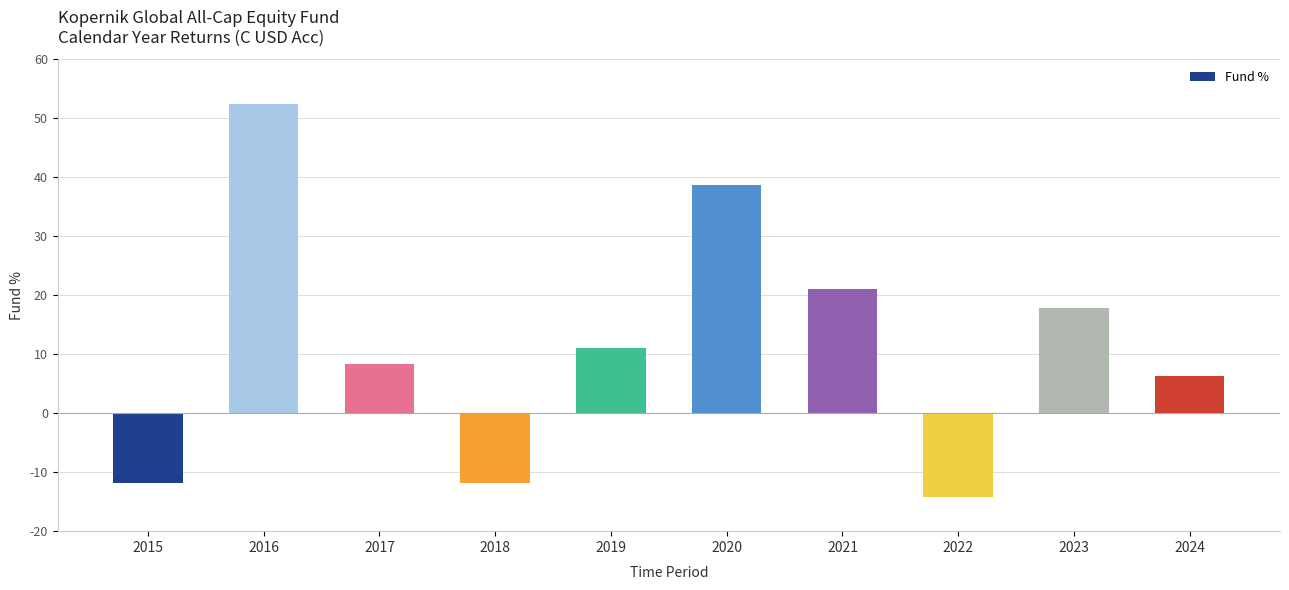

Reading left to right, extract all data points from this chart.

2015=-11.8	2016=52.4	2017=8.4	2018=-11.8	2019=11.0	2020=38.6	2021=21.1	2022=-14.2	2023=17.9	2024=6.3